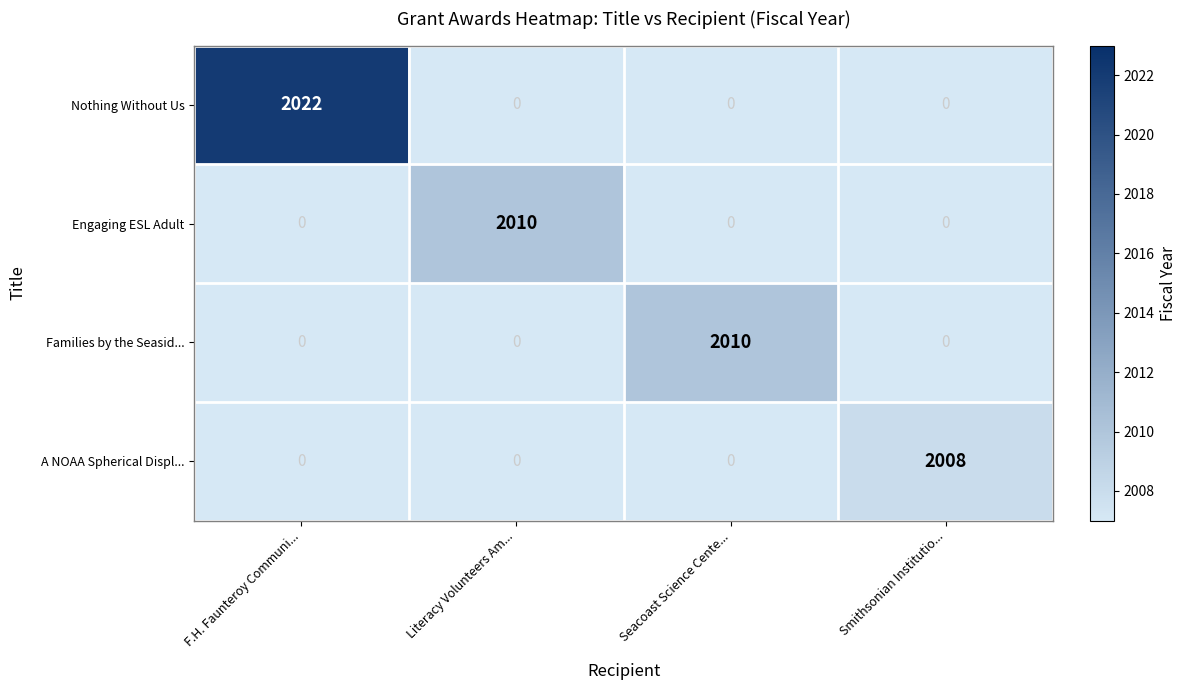

At how many categories does at least one series exceed 1699?

4